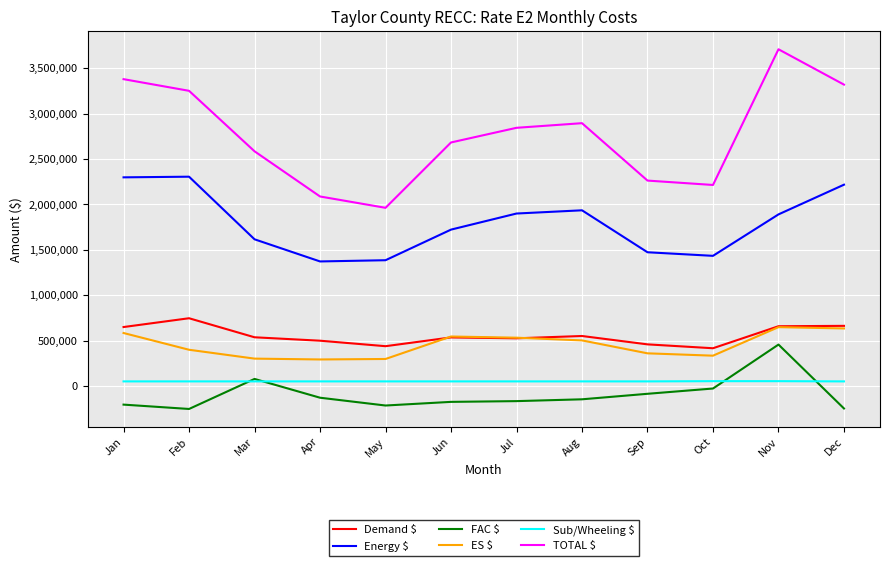

True or false: Sub/Wheeling $ and Demand $ intersect in this chart.

False